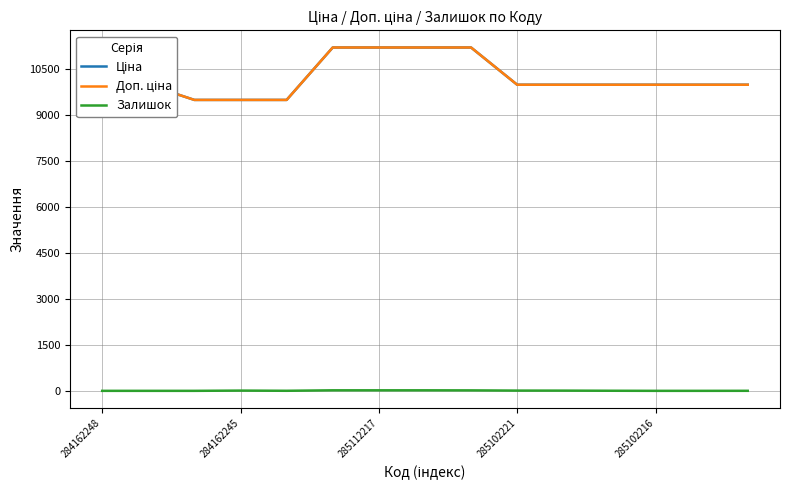

True or false: Доп. ціна has more than 2 interior local peaks.

False